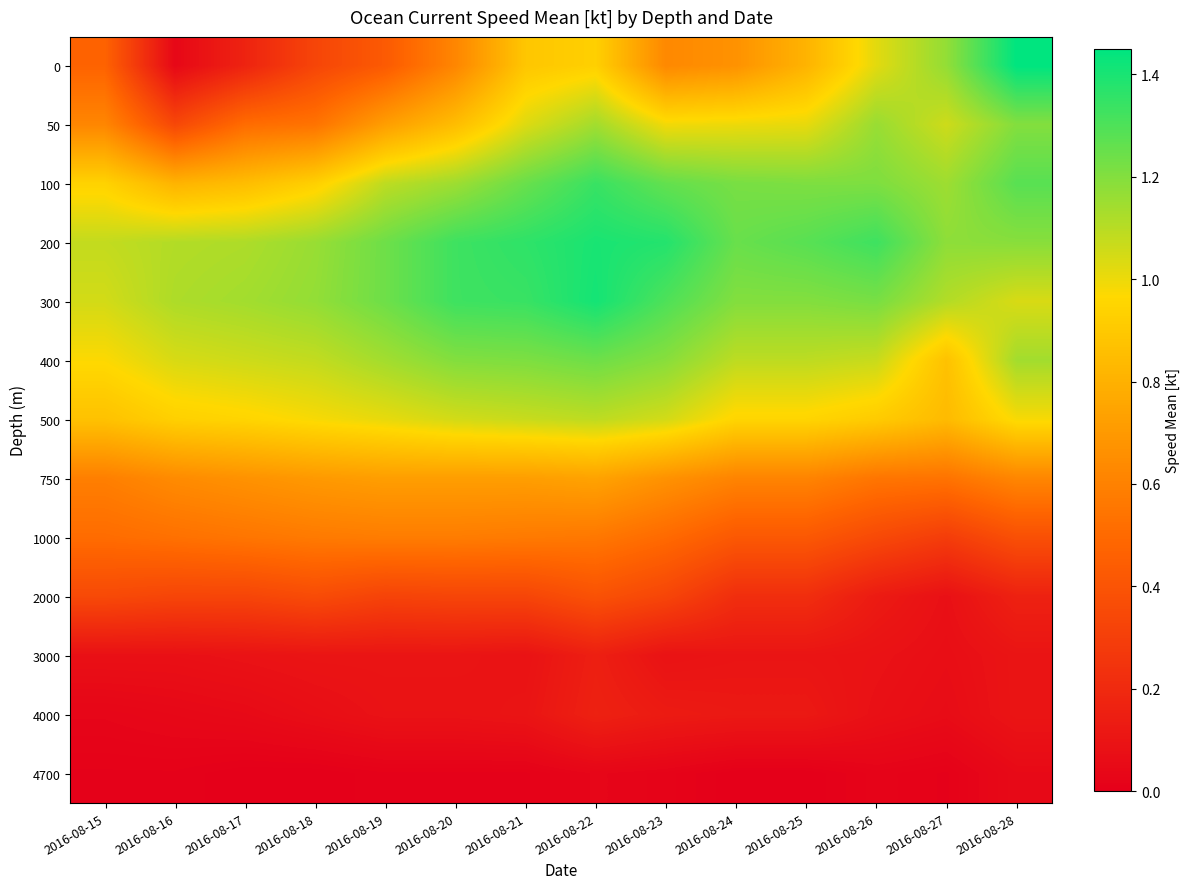

Between 2016-08-17 and 2016-08-20, which is larger?

2016-08-20